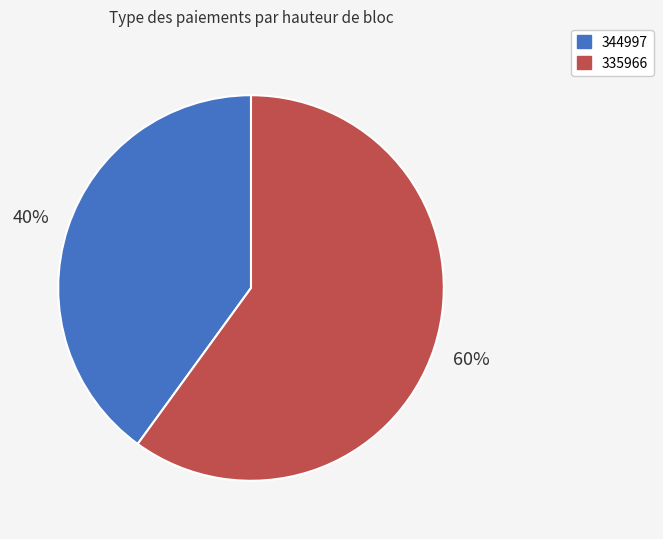

To the nearest percent, what percentage of the pie is 335966?

60%